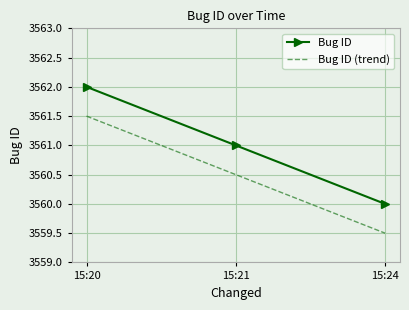

What is the difference between the maximum and minimum values in the Bug ID series?

2.0